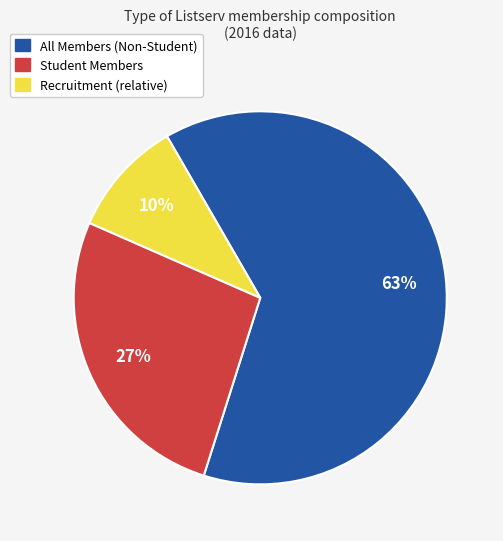

To the nearest percent, what is the difference between the largest and smallest slice percentages?

53%